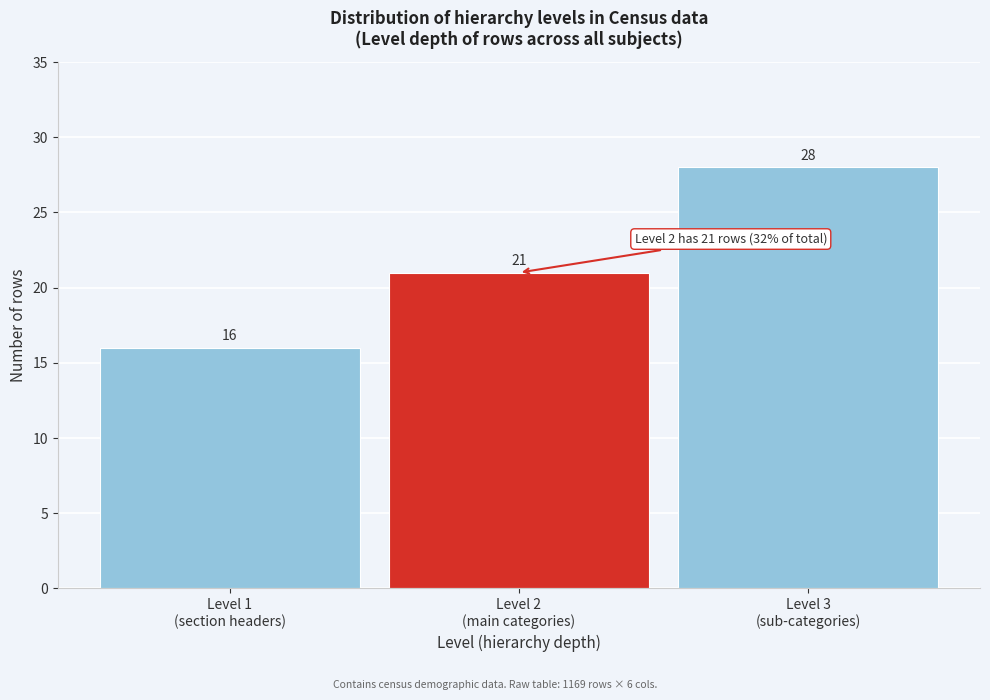

Reading right to left, list all the values displayed in this chart.

28	21	16